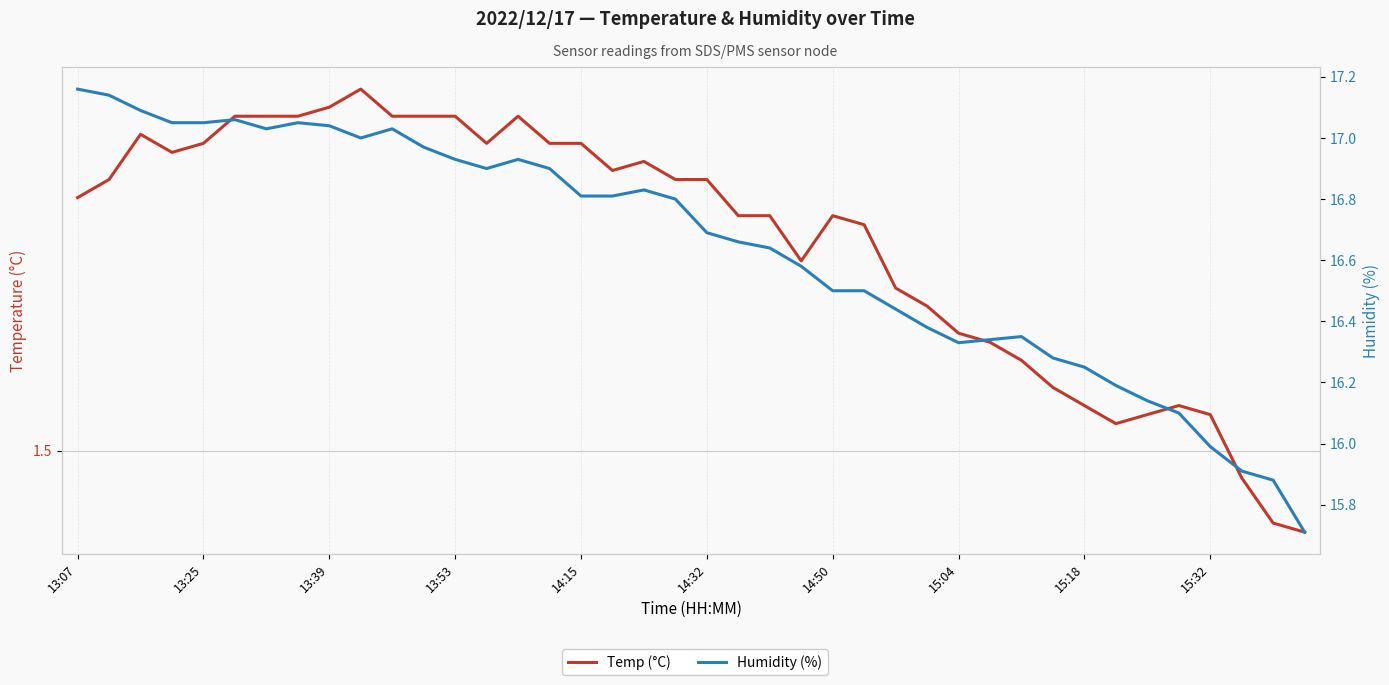

List the series in order of their peak value, lowest first.

Temp (°C), Humidity (%)